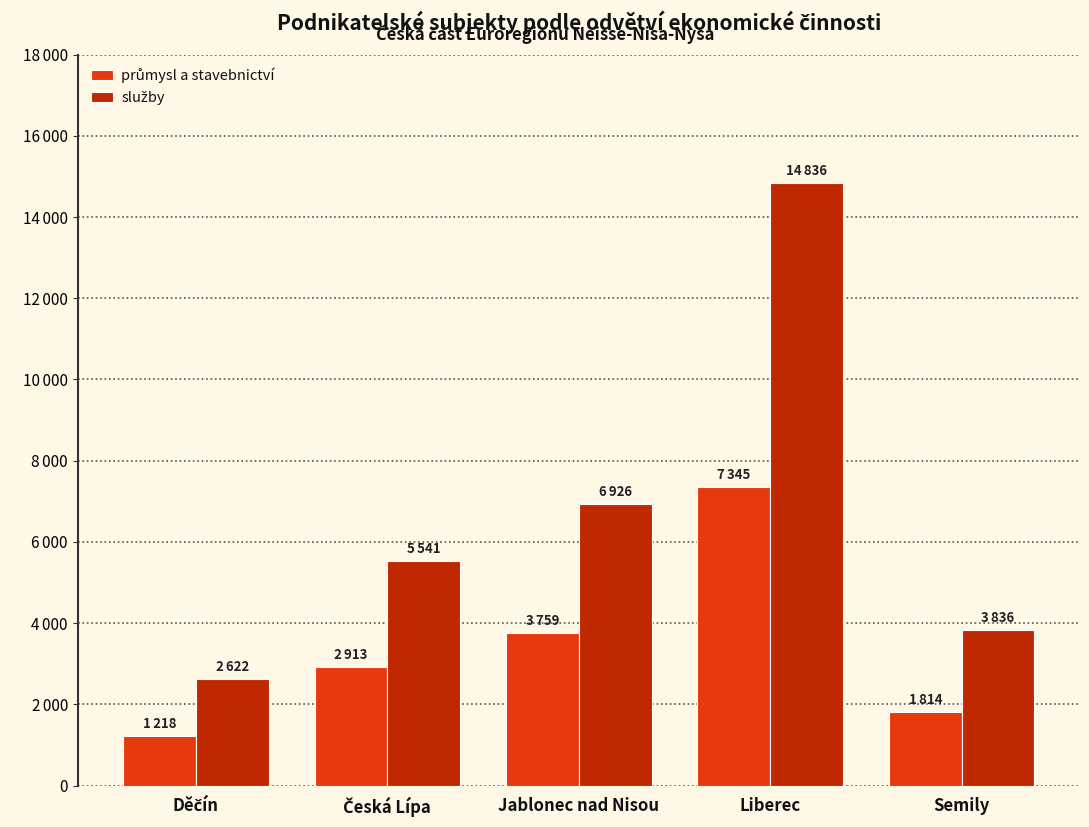

True or false: služby has a value of 6926 at Jablonec nad Nisou.

True